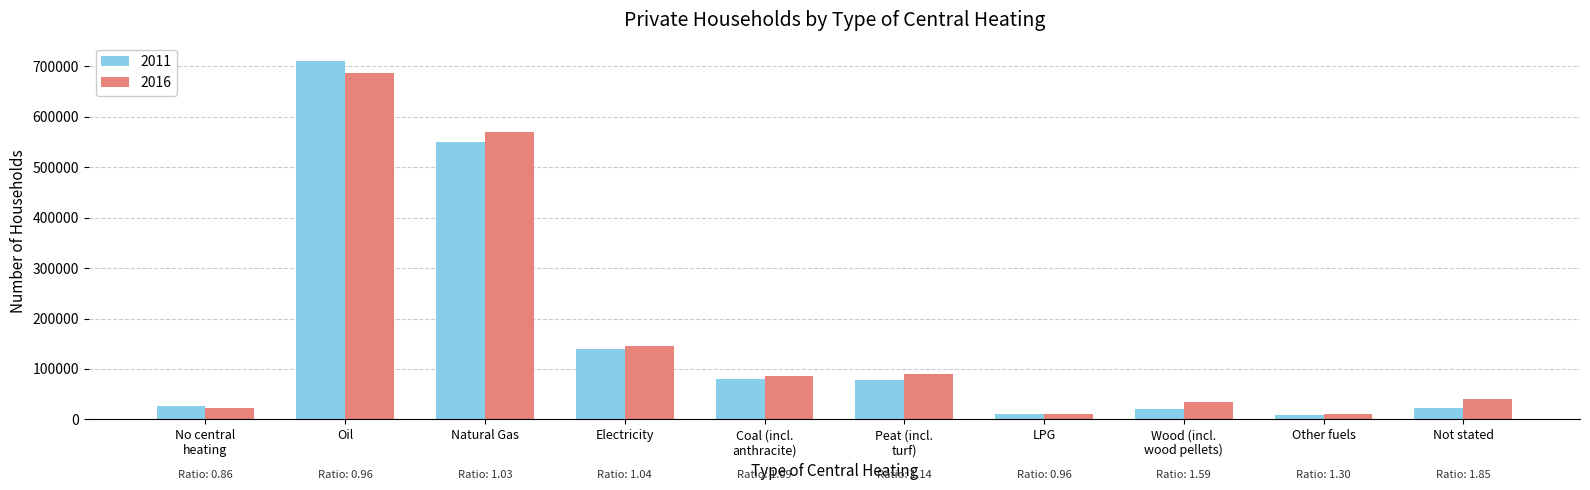

What are all the series names shown in the legend?

2011, 2016